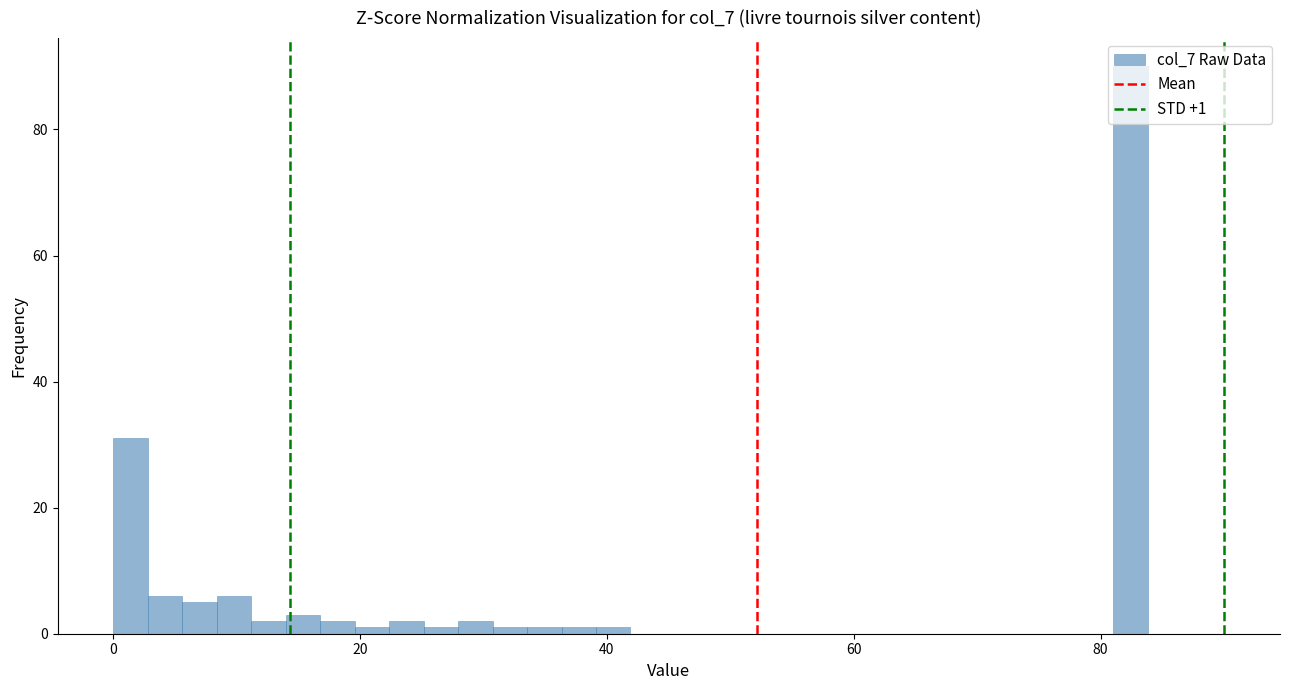

Read against the x-axis, roughly where is the centre of the tallest bar?

82